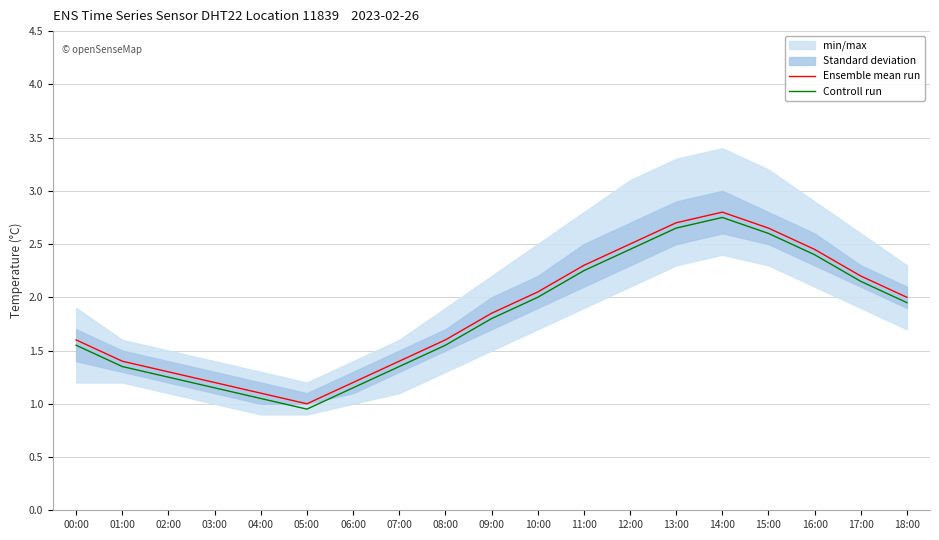

At how many categories does at least one series exceed 1?

18